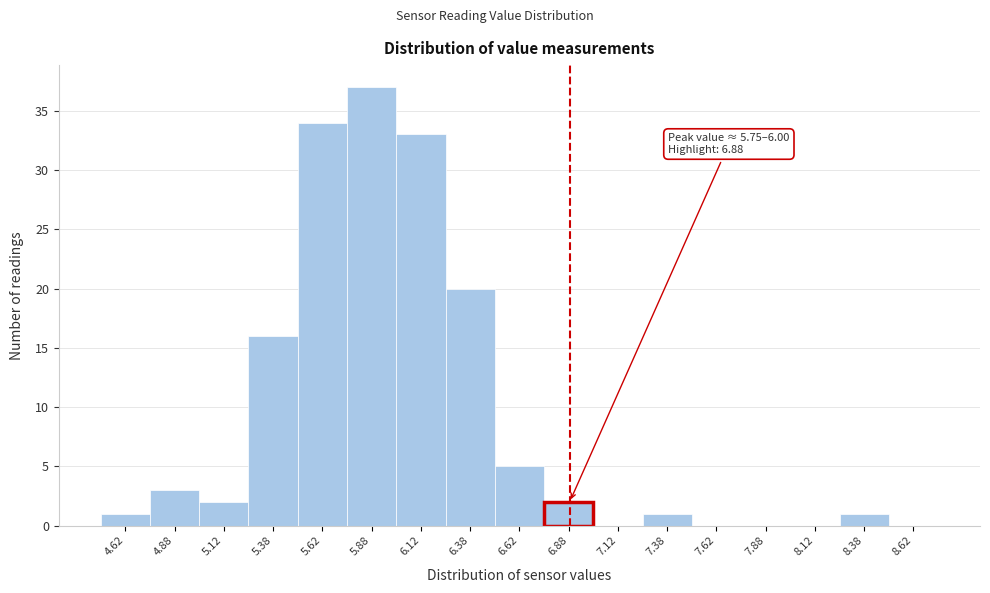

Over which range of the x-axis is the bar tallest?

5.75 to 6.00